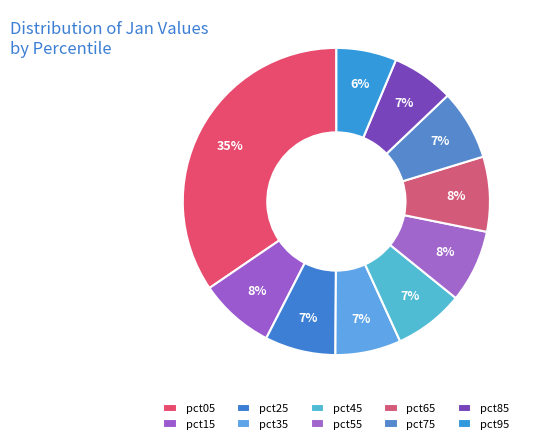

Is it true that pct95 is 6% of the pie?

True